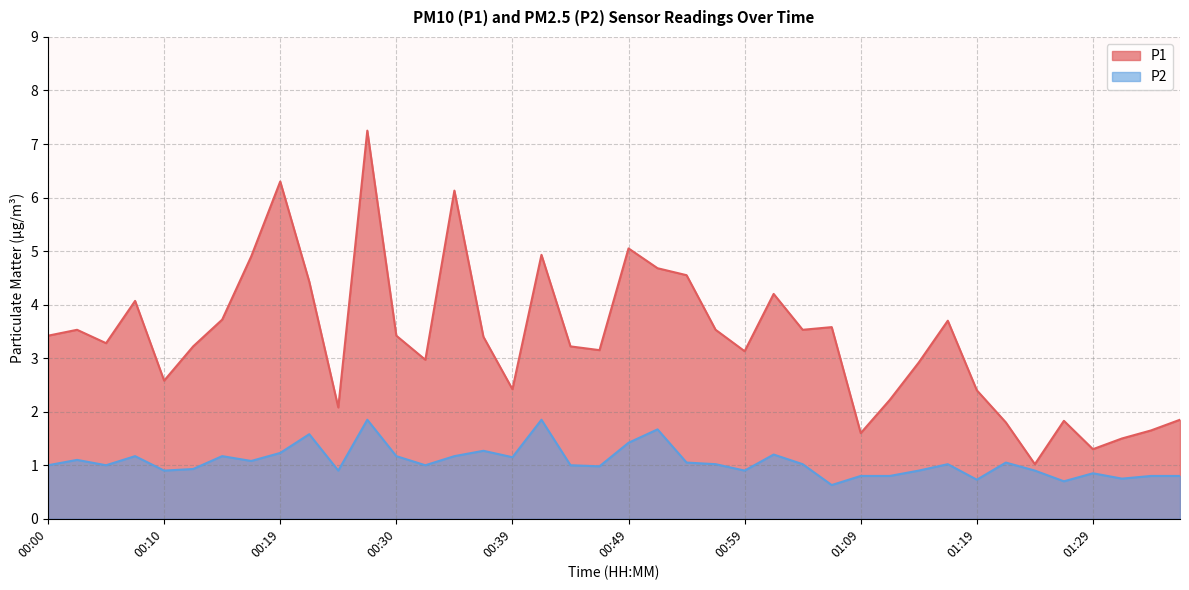

What is the difference between the highest and lowest values at 00:30?

2.2